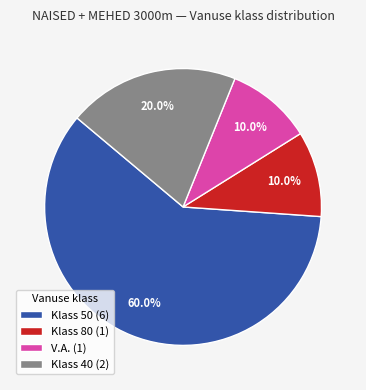

Combined, what portion of the pie is V.A. (1) and Klass 40 (2)?

30.0%